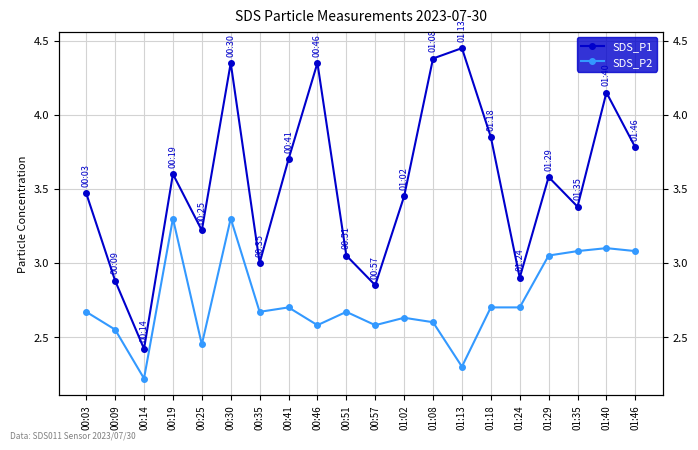

Does the chart have visible grid lines?

Yes